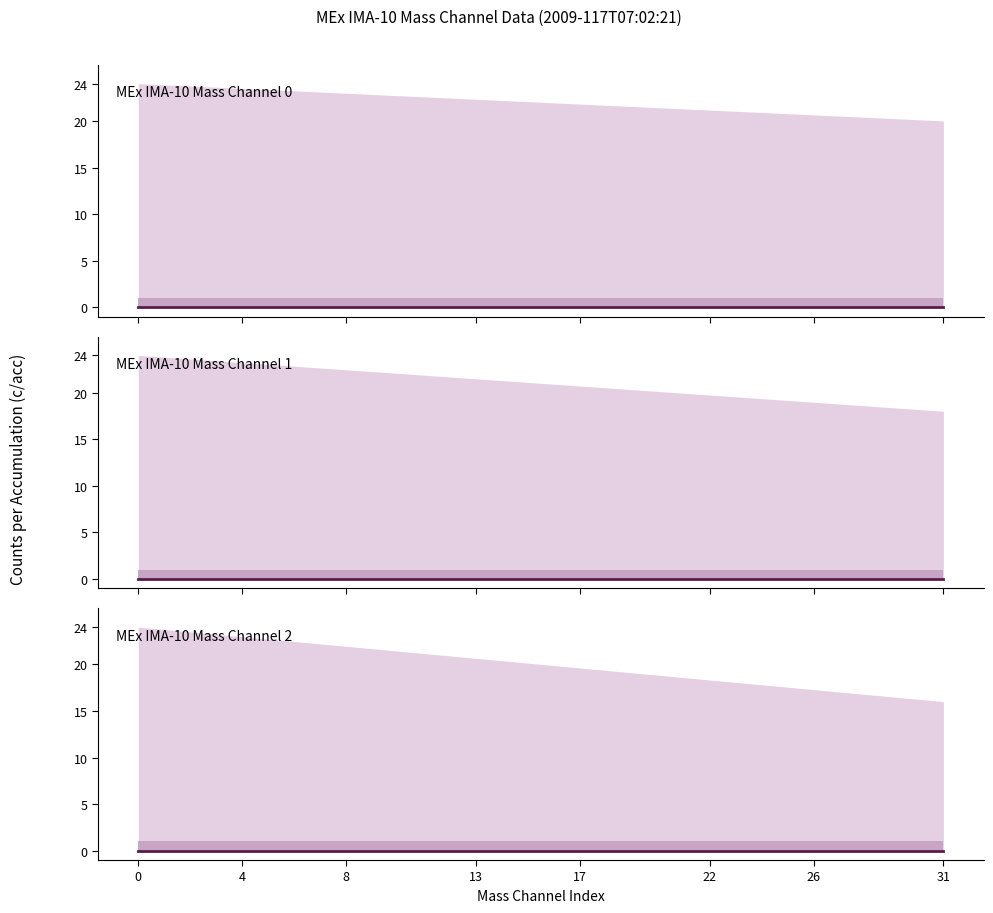

How many data points does each series have?

16